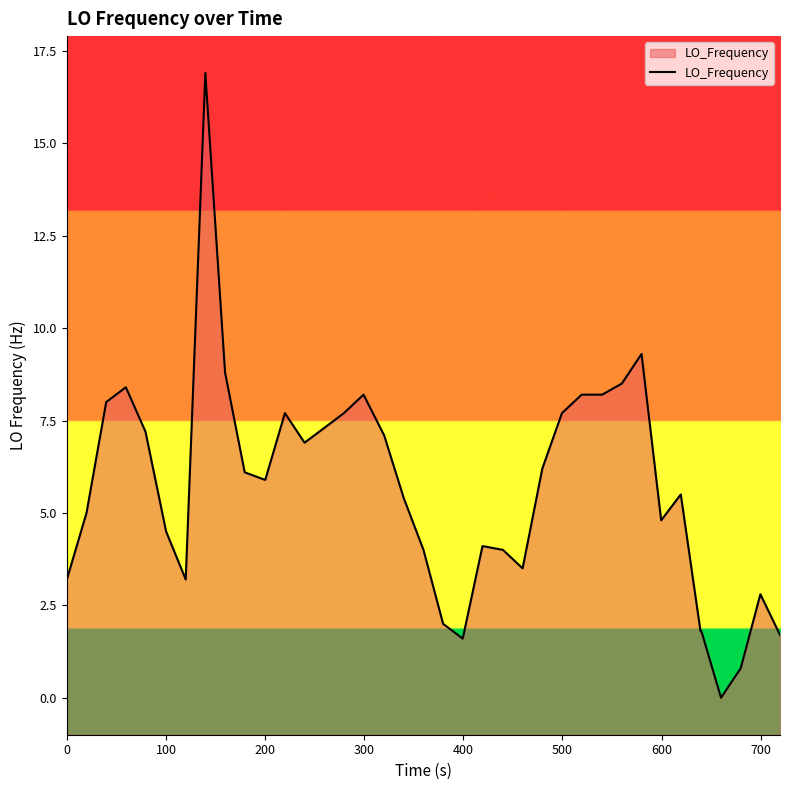

What is the maximum value shown in the chart?

16.9